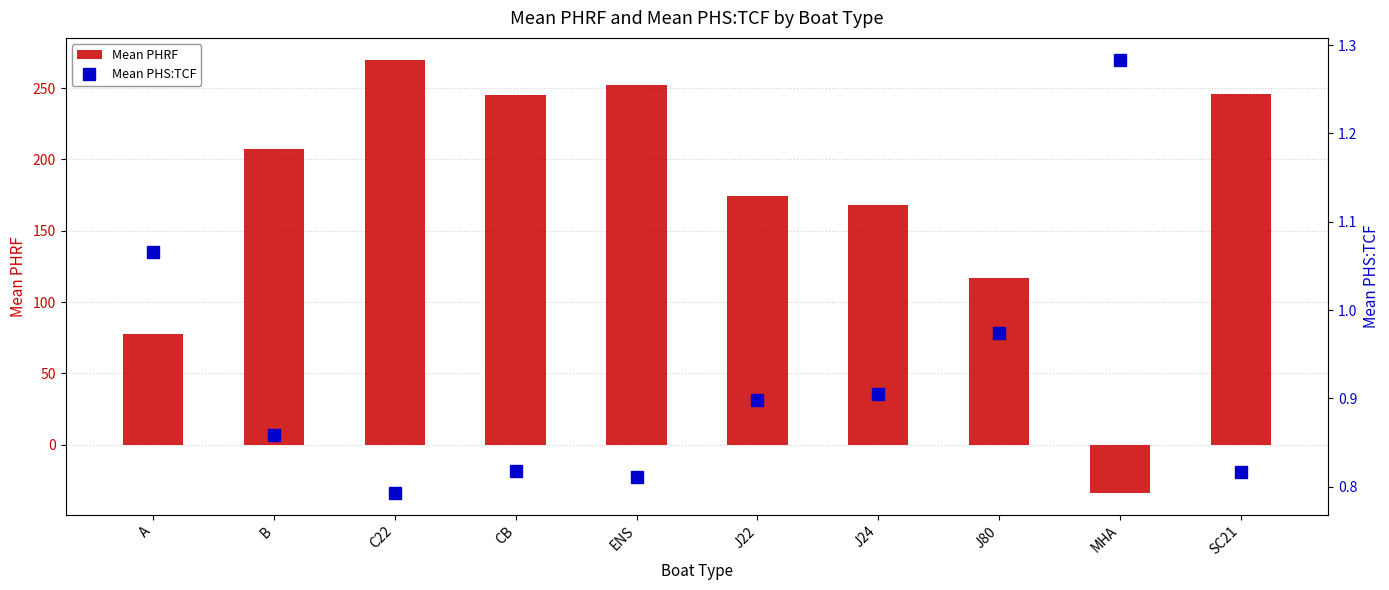

Which series changed the most between C22 and SC21?

Mean PHRF